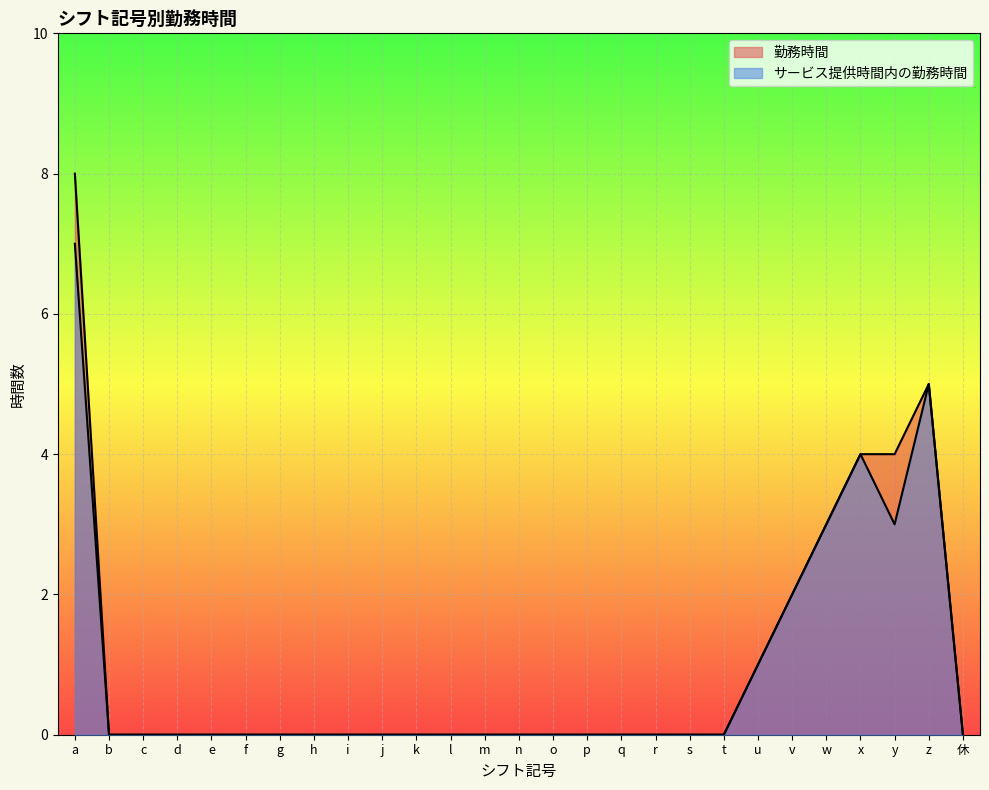

At which category is the sum across all series the highest?

a